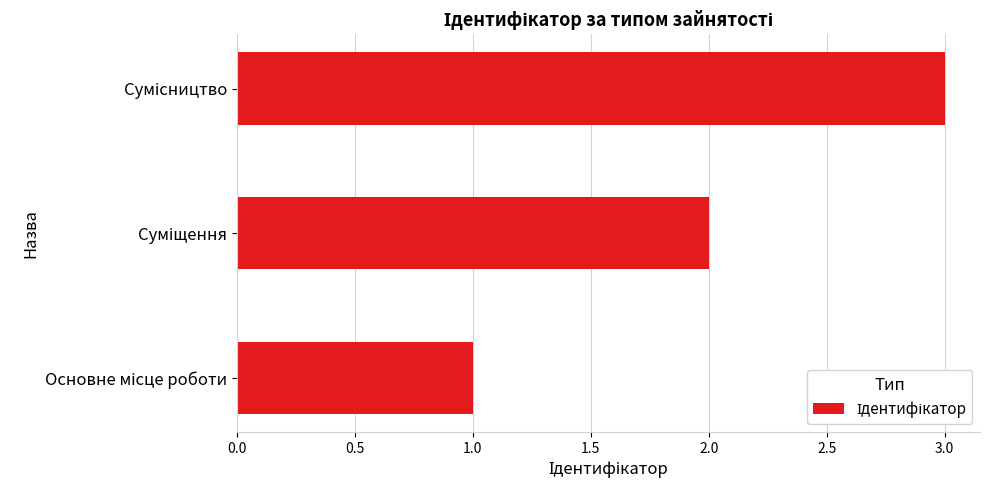

What is the sum of all values?

6